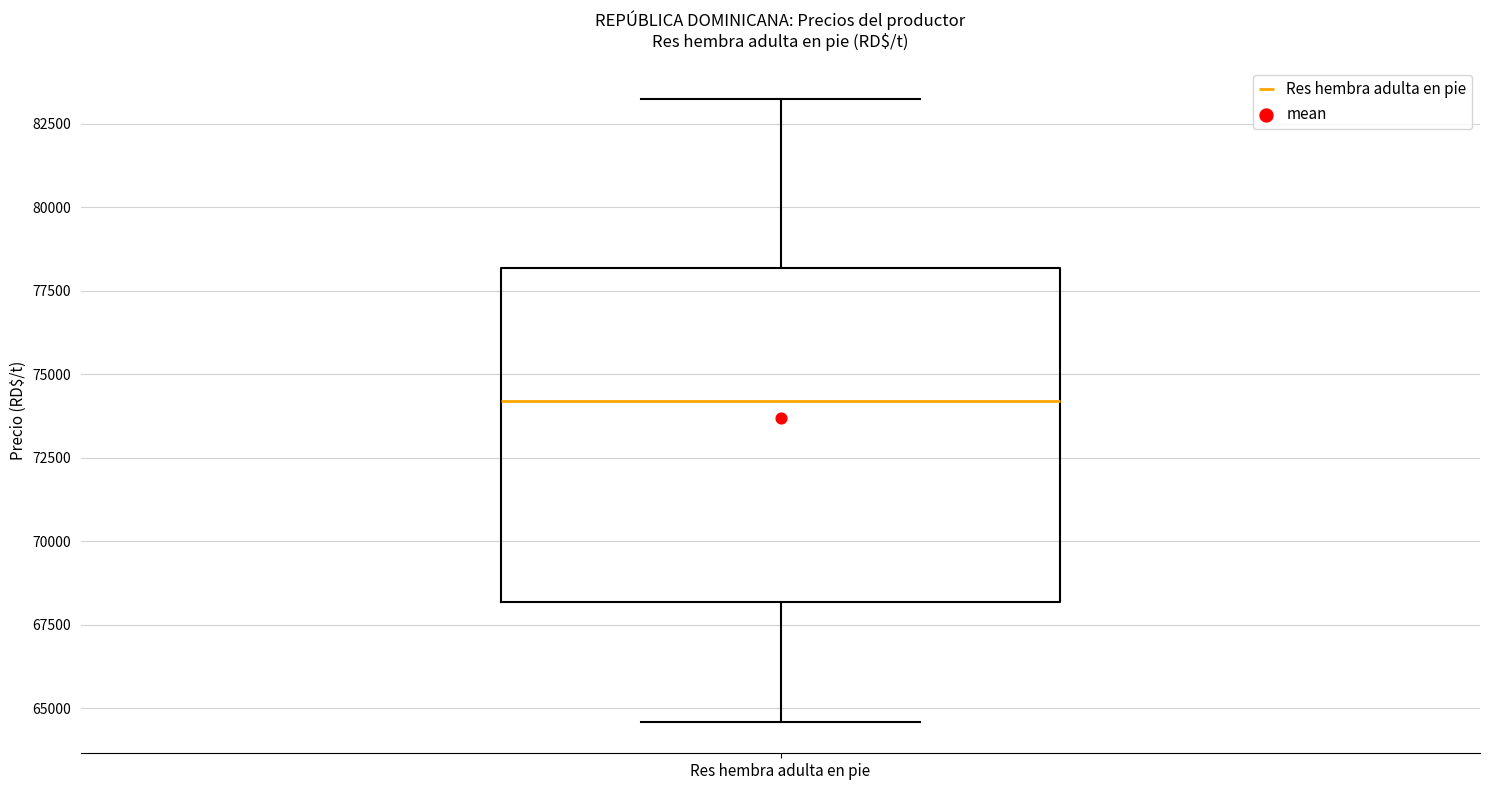

Read this box plot against the y-axis: the position of the median line, the range covered by the box, and the ends of both whiskers. The values are not printed on the chart, so give them approximately, as read against the axis.

median 74000, box 68000 to 78000, whiskers 64500 to 83500